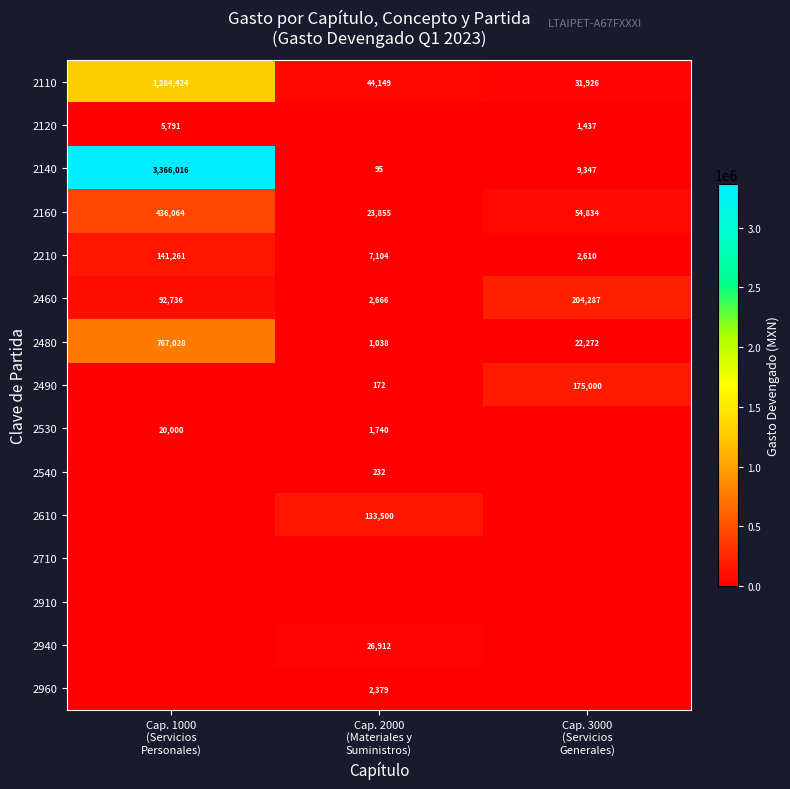

At which category is the sum across all series the highest?

Cap. 1000
(Servicios
Personales)